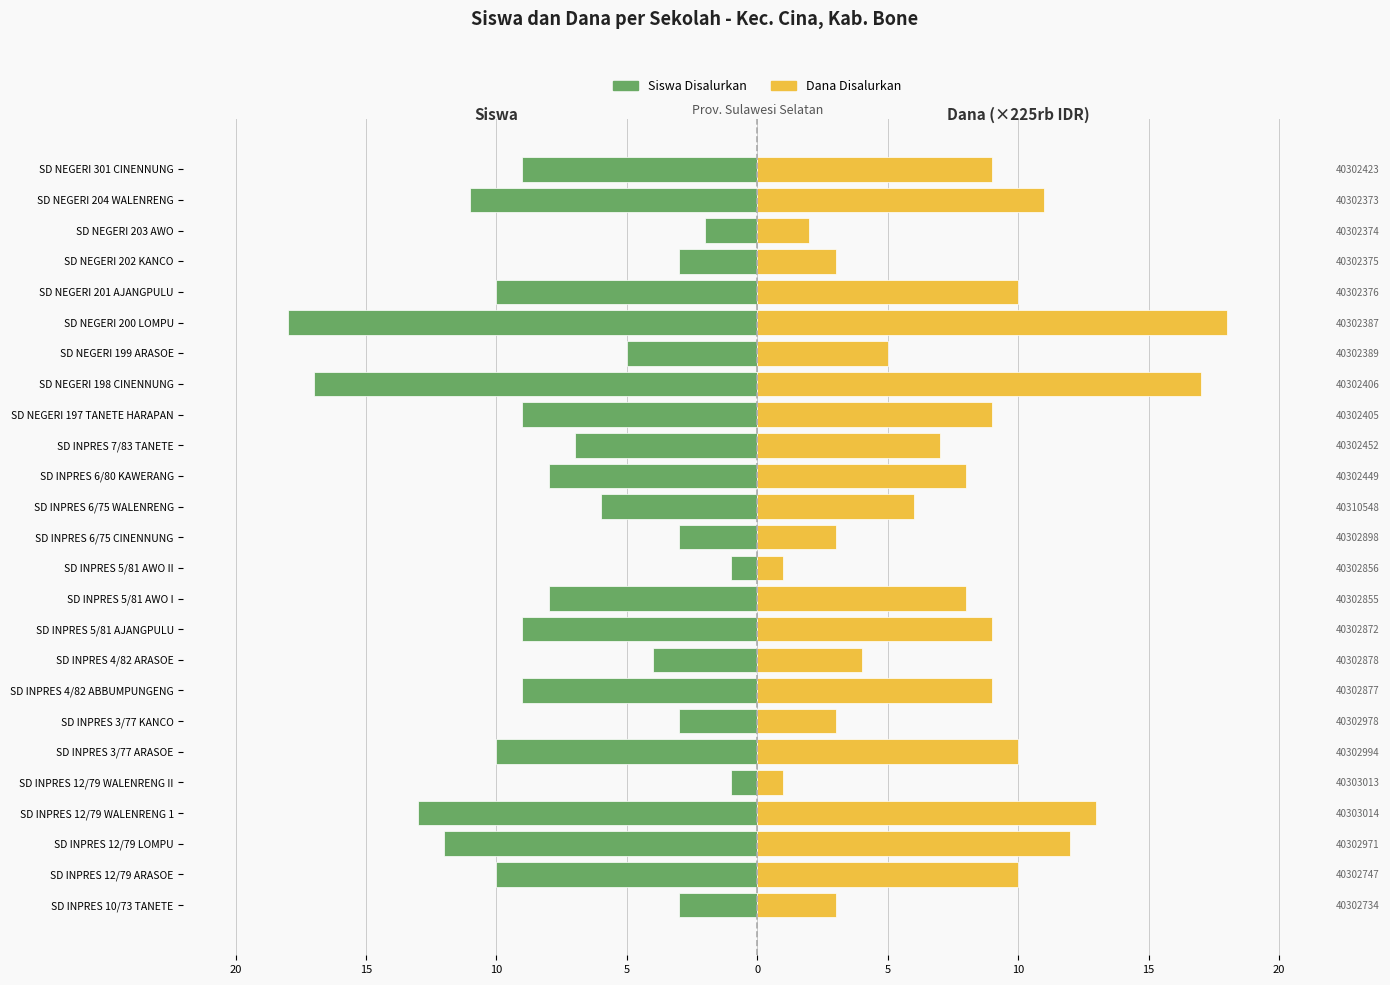

Rank the series at SD INPRES 4/82 ARASOE from highest to lowest value.

Dana Disalurkan (×225rb IDR), Siswa Disalurkan